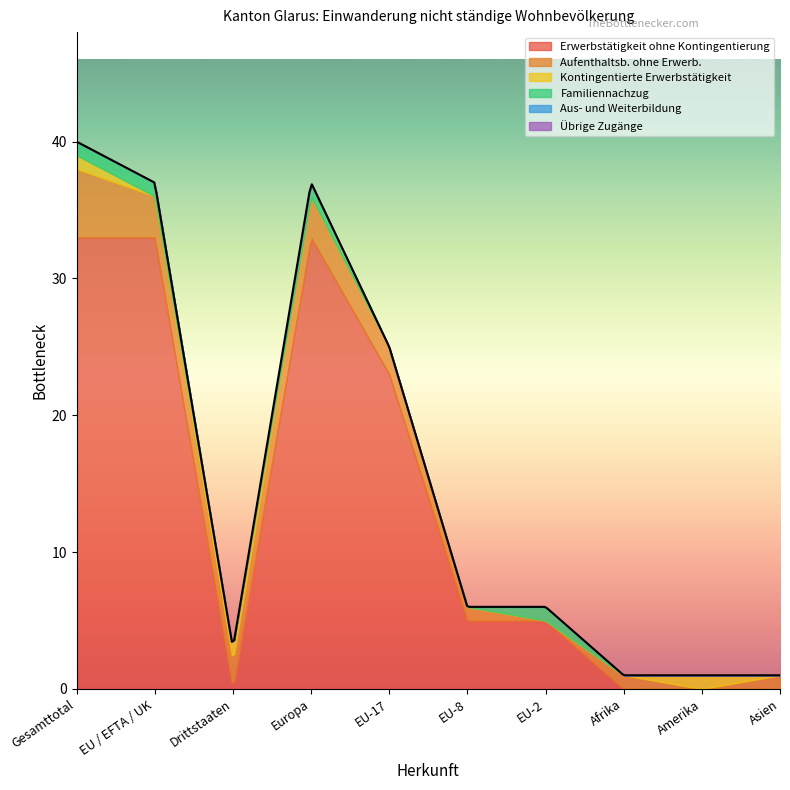

What is the label of the 10th point from the right?

Gesamttotal